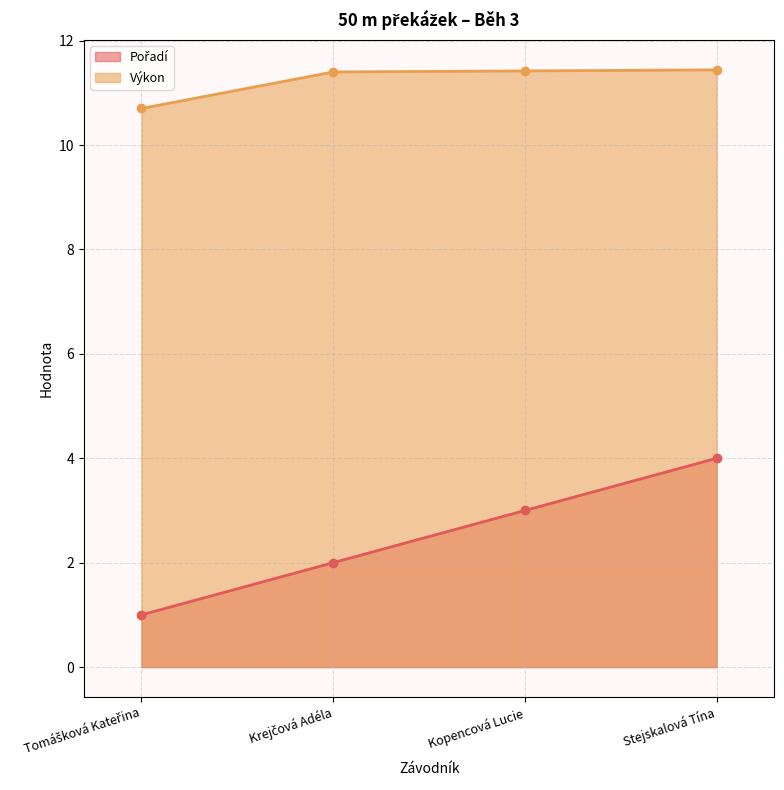

What are all the series names shown in the legend?

Pořadí, Výkon